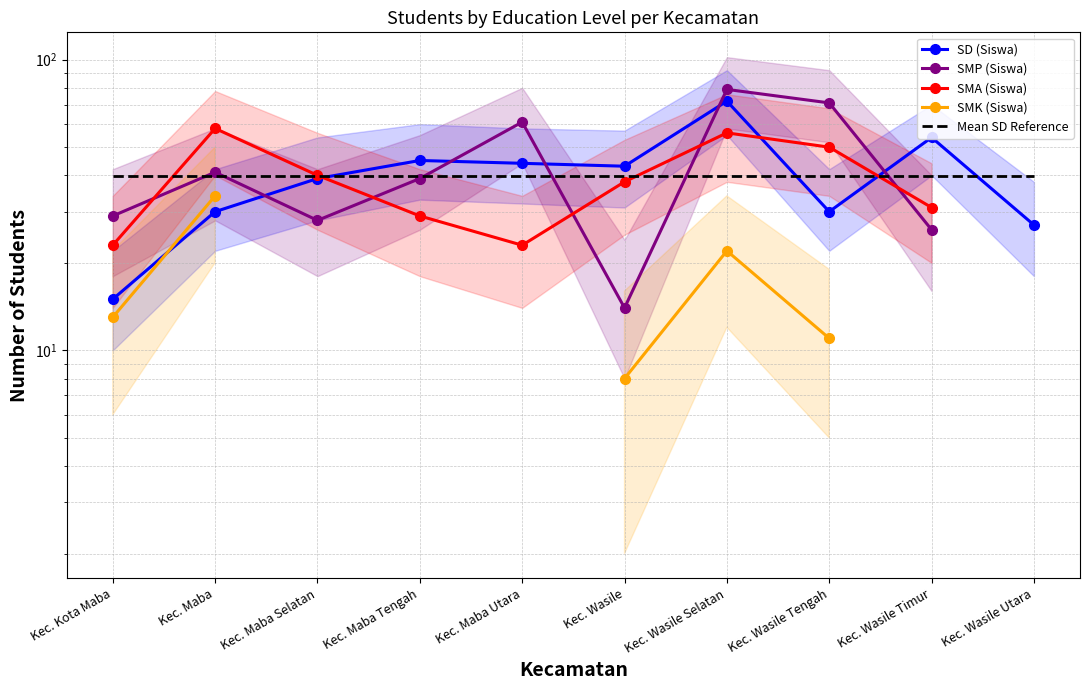

What is the maximum value for SD (Siswa)?

72.0